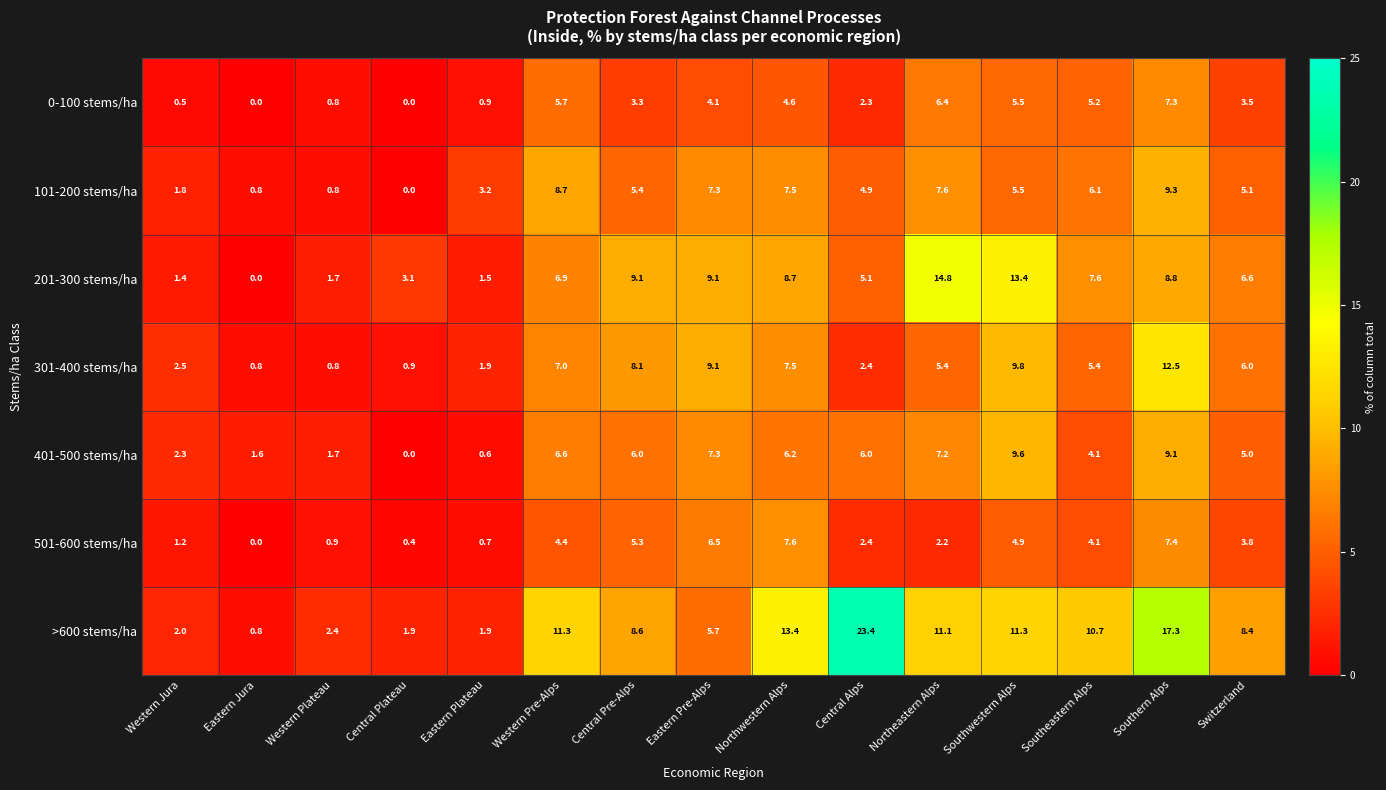

What is the difference between the maximum and minimum values in the 0-100 stems/ha series?

7.3